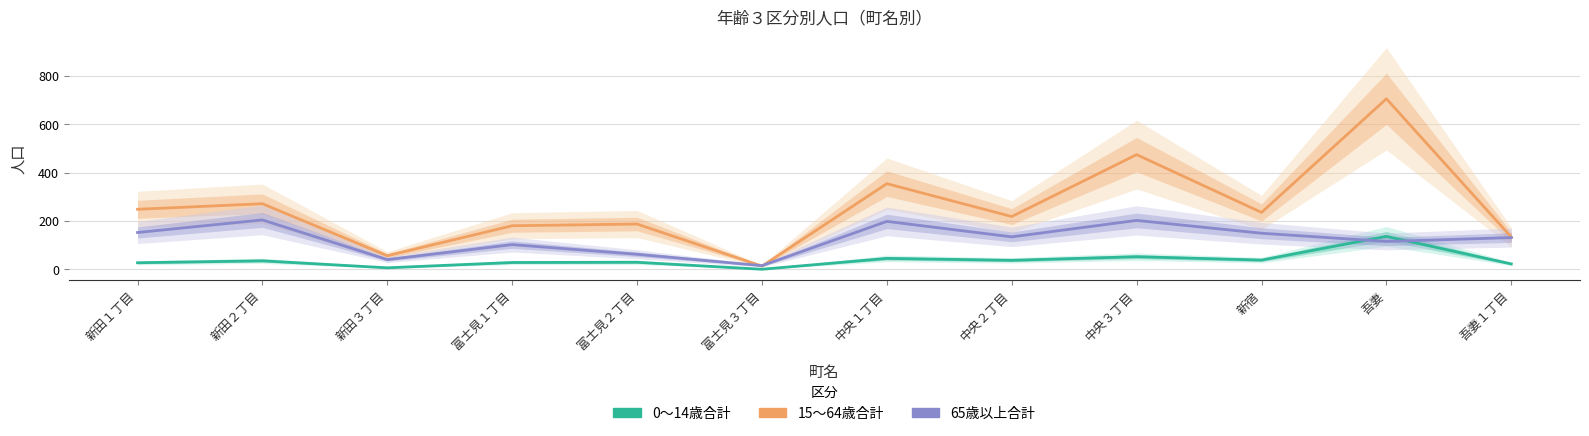

Reading right to left, list all the values displayed in this chart.

0～14歳合計: 吾妻１丁目=22	吾妻=136	新宿=38	中央３丁目=52	中央２丁目=37	中央１丁目=45	富士見３丁目=0	富士見２丁目=29	富士見１丁目=28	新田３丁目=6	新田２丁目=35	新田１丁目=27
15～64歳合計: 吾妻１丁目=133	吾妻=705	新宿=235	中央３丁目=474	中央２丁目=218	中央１丁目=354	富士見３丁目=13	富士見２丁目=187	富士見１丁目=180	新田３丁目=56	新田２丁目=271	新田１丁目=248
65歳以上合計: 吾妻１丁目=131	吾妻=115	新宿=149	中央３丁目=202	中央２丁目=134	中央１丁目=198	富士見３丁目=15	富士見２丁目=62	富士見１丁目=102	新田３丁目=40	新田２丁目=204	新田１丁目=152